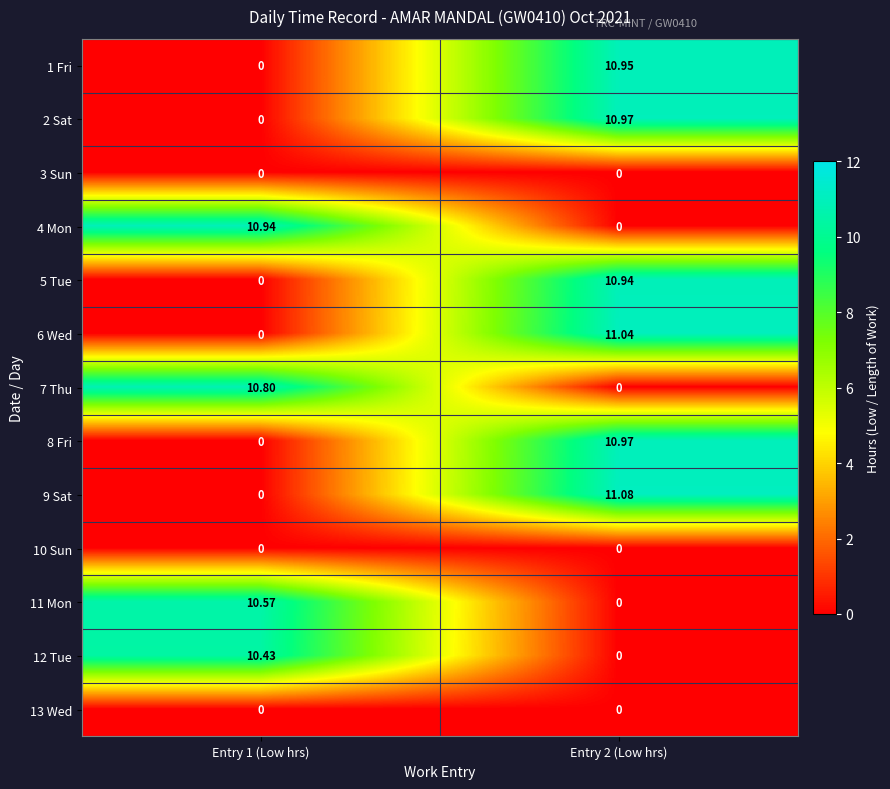

What is the total value across all series at Entry 2 (Low hrs)?

66.0